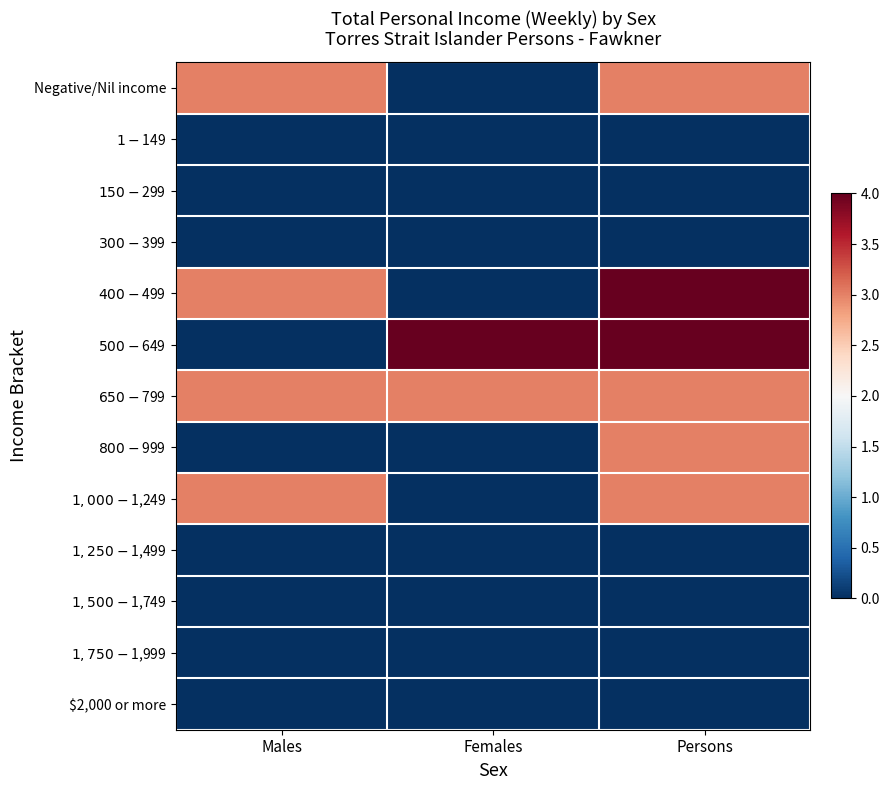

At which category is the sum across all series the highest?

Persons